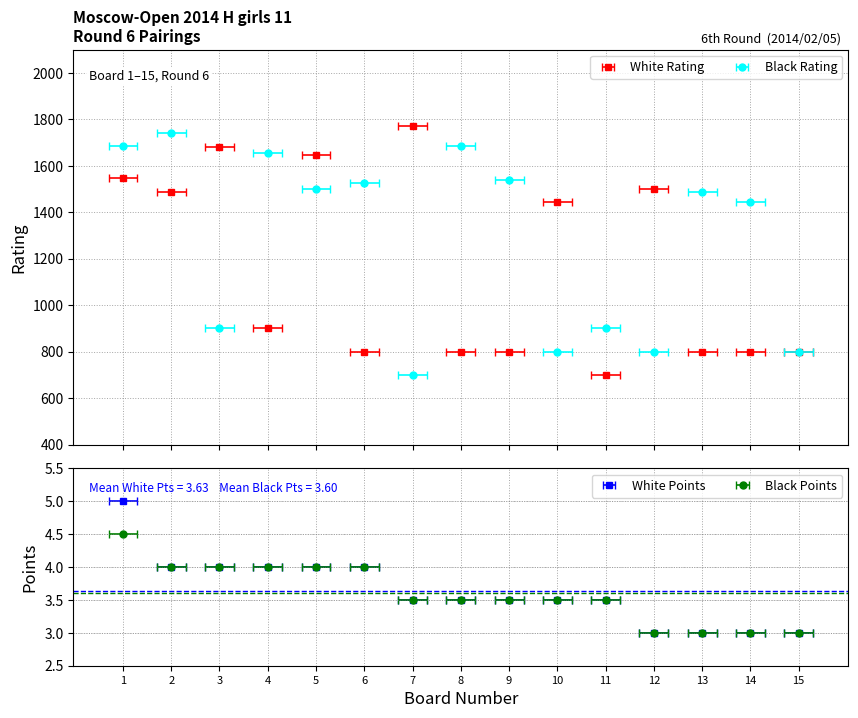

True or false: Black Points and Black Rating intersect in this chart.

False